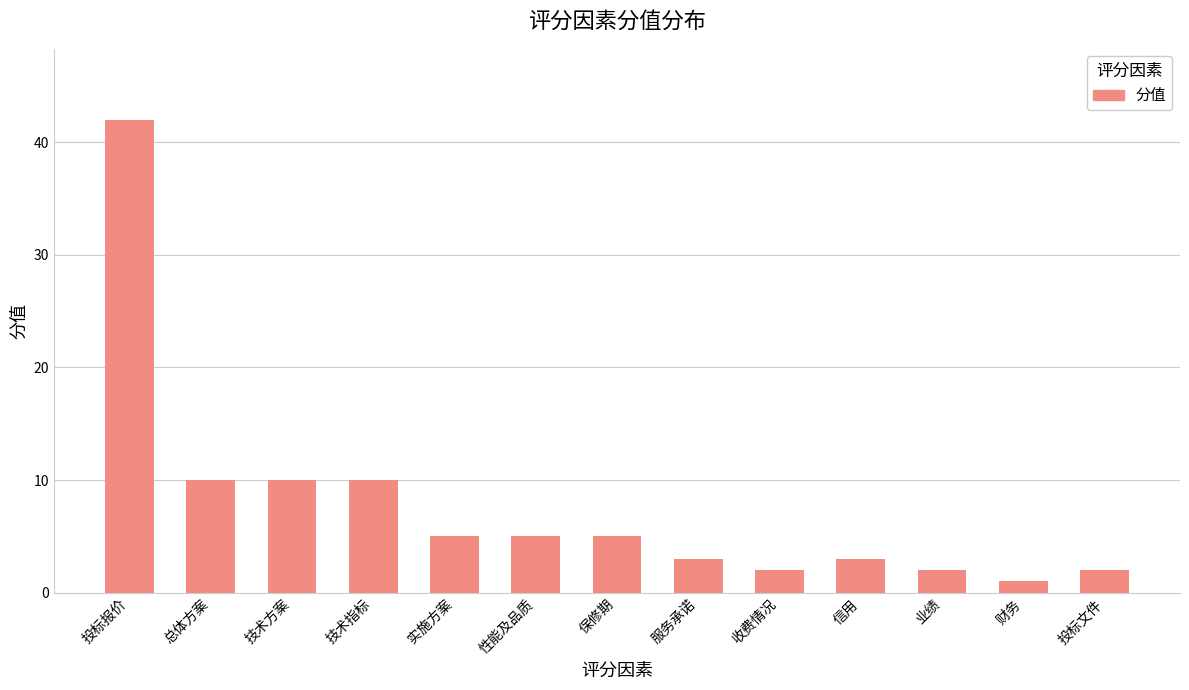

Reading right to left, what are all the values shown in this chart?

2	1	2	3	2	3	5	5	5	10	10	10	42